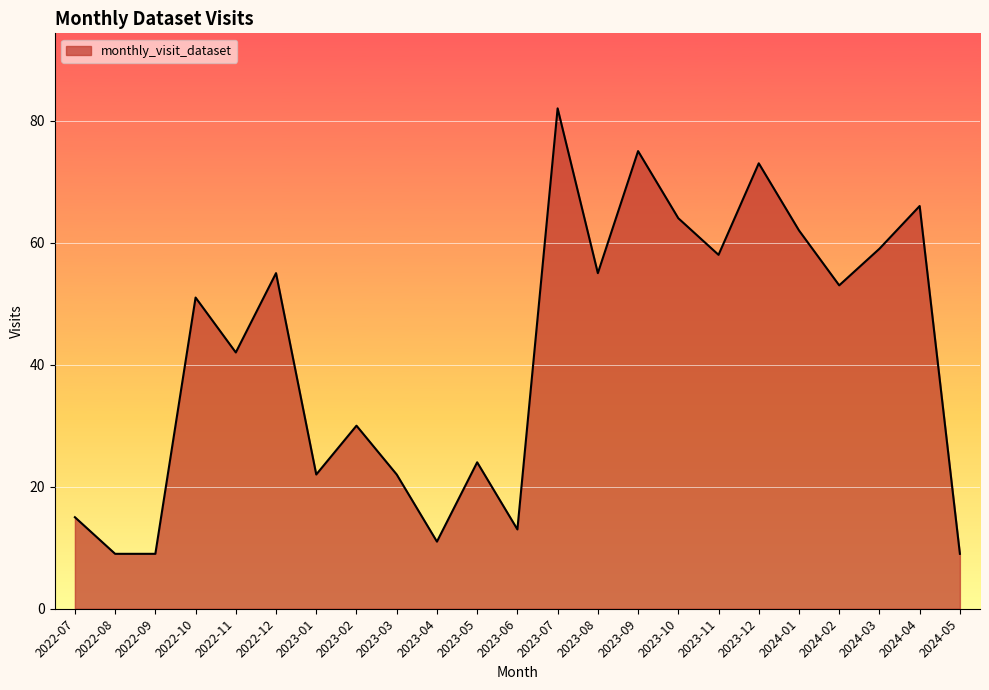

What is the change in value from 2023-06 to 2023-08?

+42